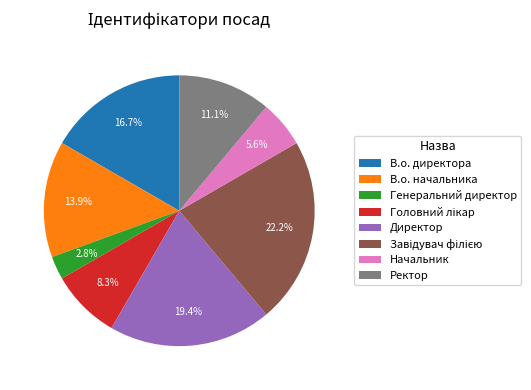

To the nearest percent, what is the difference between the Начальник and В.о. начальника slice percentages?

8%